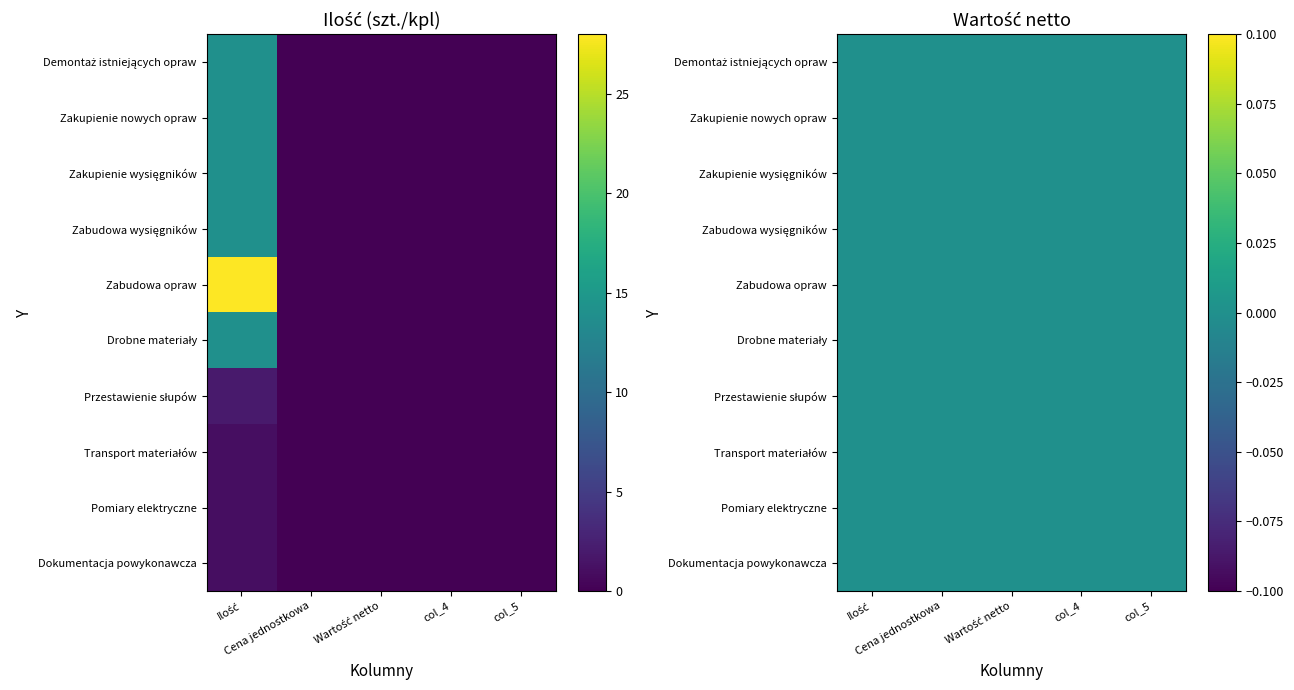

What is the difference between the maximum and minimum values in the Transport materiałów series?

1